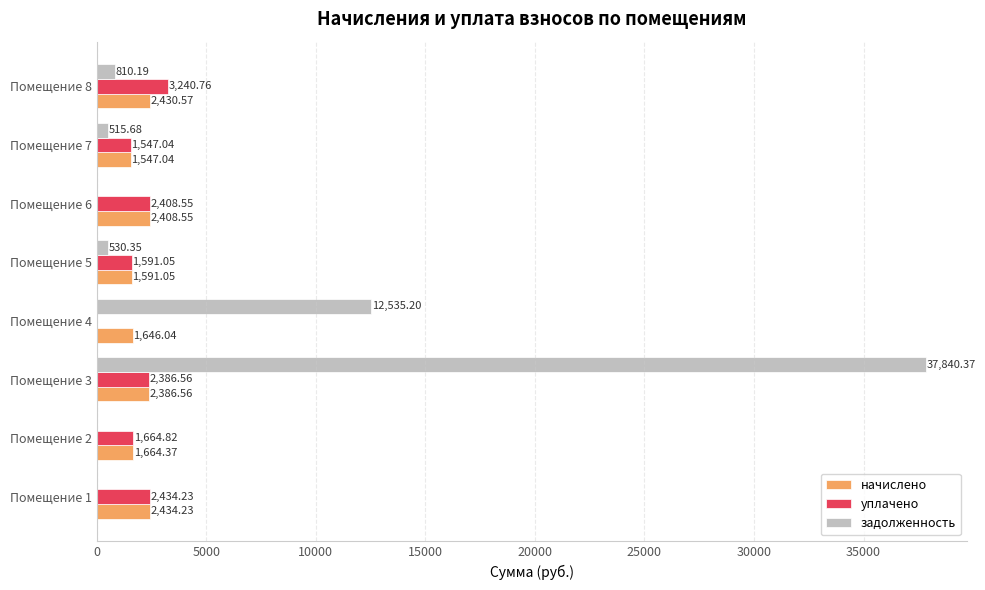

What is the greatest value displayed?

37840.4